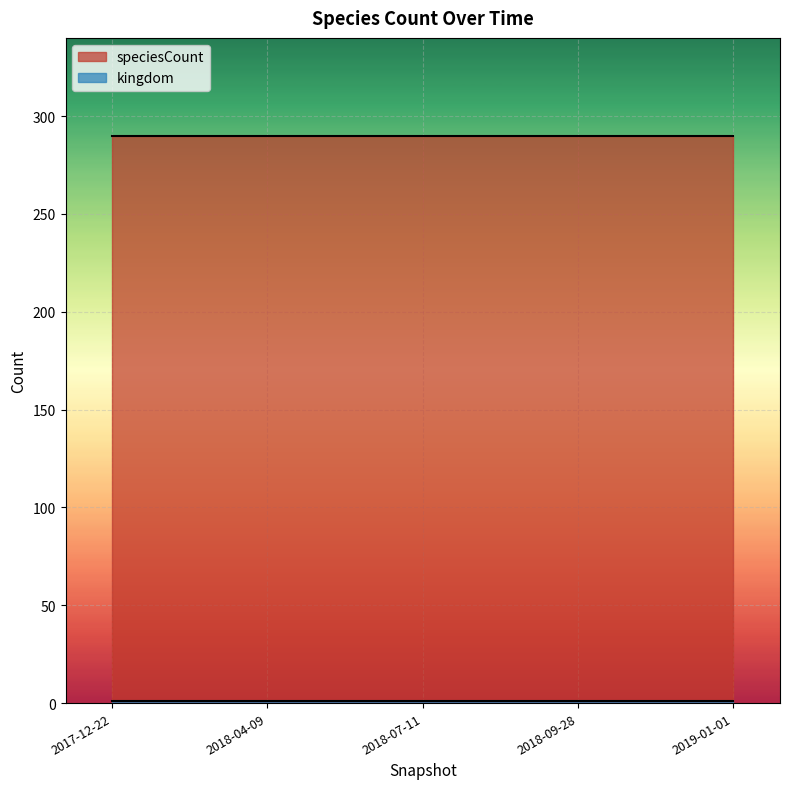

Reading right to left, list all the values displayed in this chart.

kingdom: 2019-01-01=1	2018-09-28=1	2018-07-11=1	2018-04-09=1	2017-12-22=1
speciesCount: 2019-01-01=290	2018-09-28=290	2018-07-11=290	2018-04-09=290	2017-12-22=290